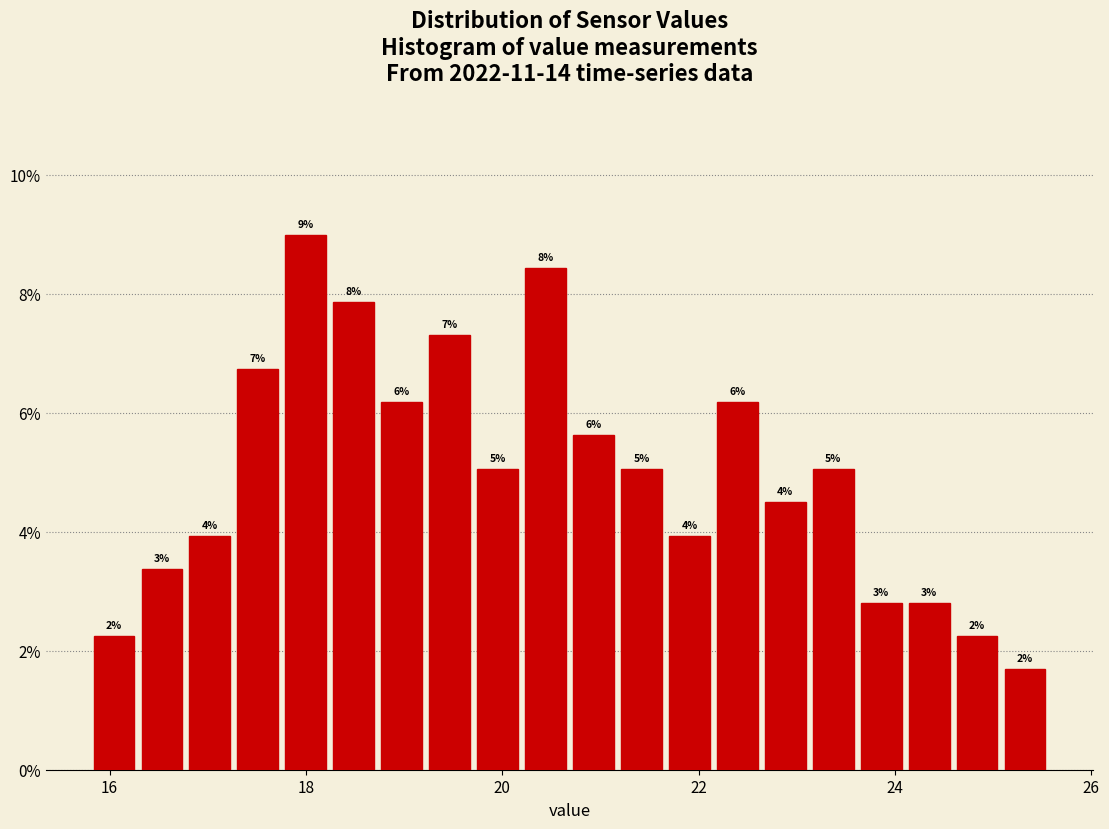

Around what value on the x-axis is the tallest bar? Give the approximate position of its centre, as read against the axis.

18.0